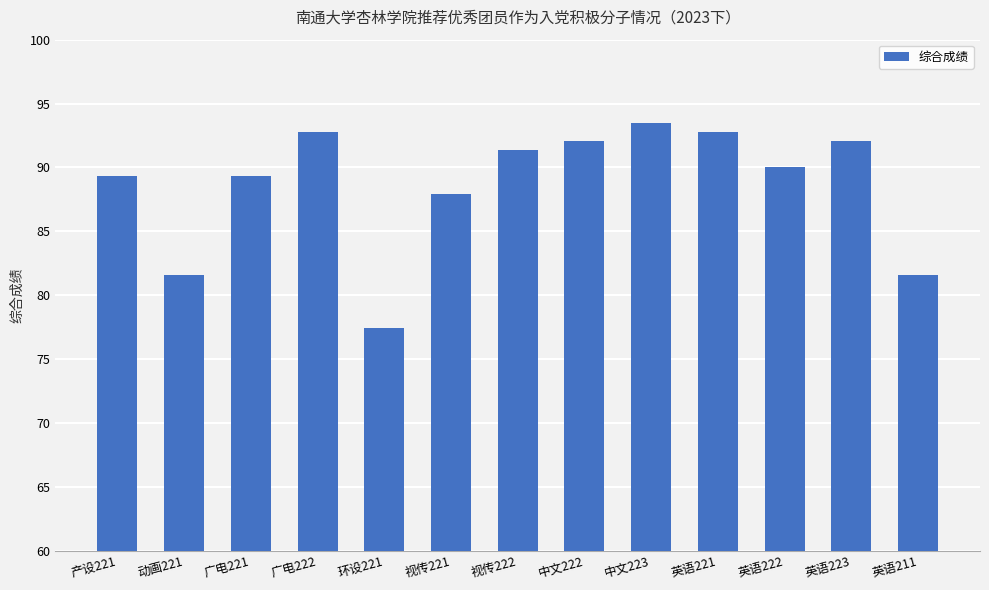

What is the label of the 11th bar from the left?

英语222